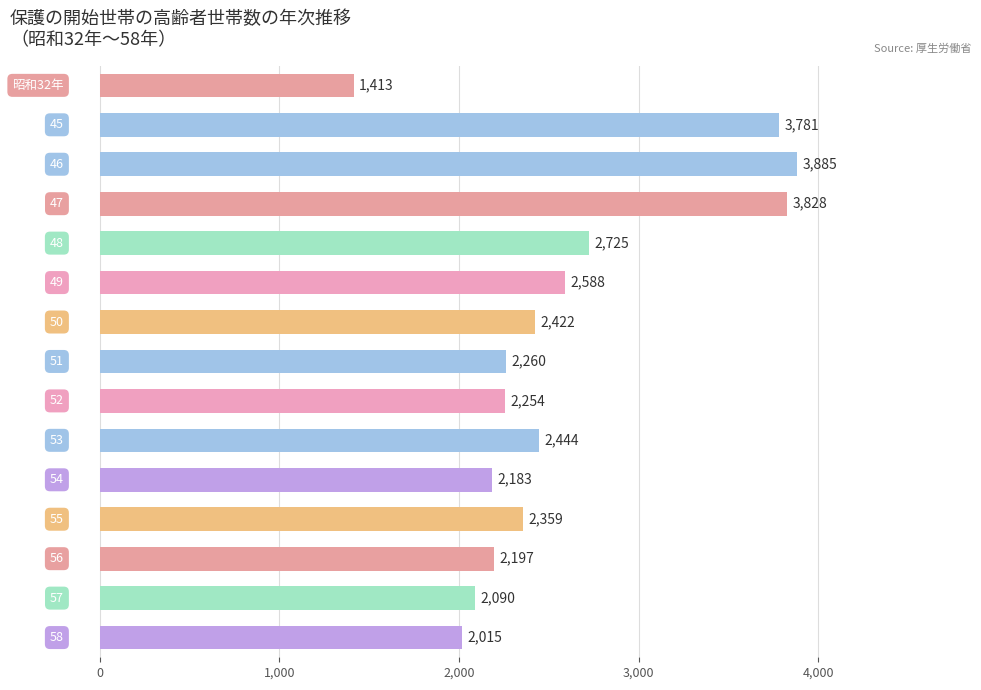

How many data points does each series have?

15